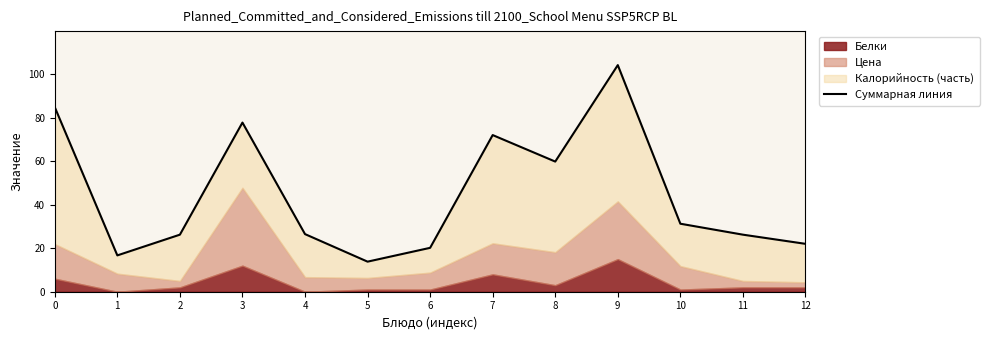

Reading left to right, list all the values displayed in this chart.

84.9	16.7	26.3	77.8	26.5	13.8	20.2	72.1	59.9	104.3	31.3	26.3	22.0